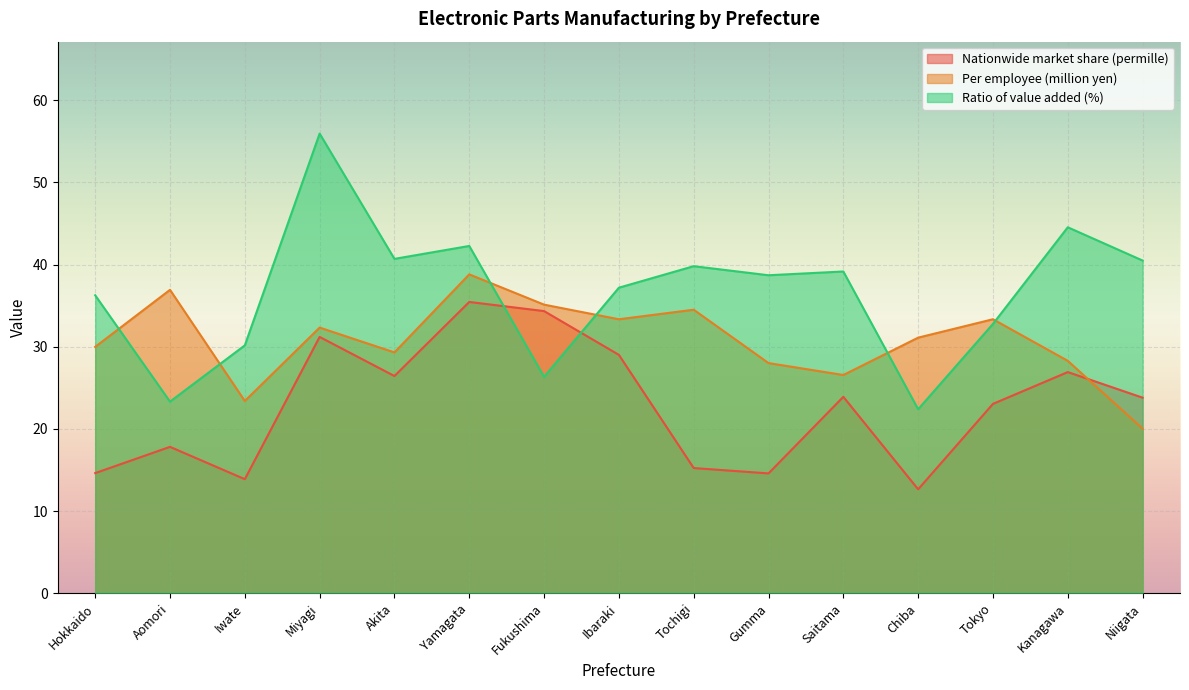

Reading left to right, extract all data points from this chart.

Nationwide market share (permille): Hokkaido=14.6	Aomori=17.8	Iwate=13.9	Miyagi=31.2	Akita=26.4	Yamagata=35.5	Fukushima=34.3	Ibaraki=29.0	Tochigi=15.2	Gumma=14.6	Saitama=23.9	Chiba=12.6	Tokyo=23.0	Kanagawa=26.9	Niigata=23.8
Per employee (million yen): Hokkaido=30.0	Aomori=36.9	Iwate=23.4	Miyagi=32.3	Akita=29.3	Yamagata=38.8	Fukushima=35.1	Ibaraki=33.3	Tochigi=34.5	Gumma=28.0	Saitama=26.6	Chiba=31.1	Tokyo=33.3	Kanagawa=28.3	Niigata=20.0
Ratio of value added (%): Hokkaido=36.3	Aomori=23.3	Iwate=30.2	Miyagi=55.9	Akita=40.7	Yamagata=42.3	Fukushima=26.3	Ibaraki=37.2	Tochigi=39.8	Gumma=38.7	Saitama=39.2	Chiba=22.4	Tokyo=32.8	Kanagawa=44.5	Niigata=40.5